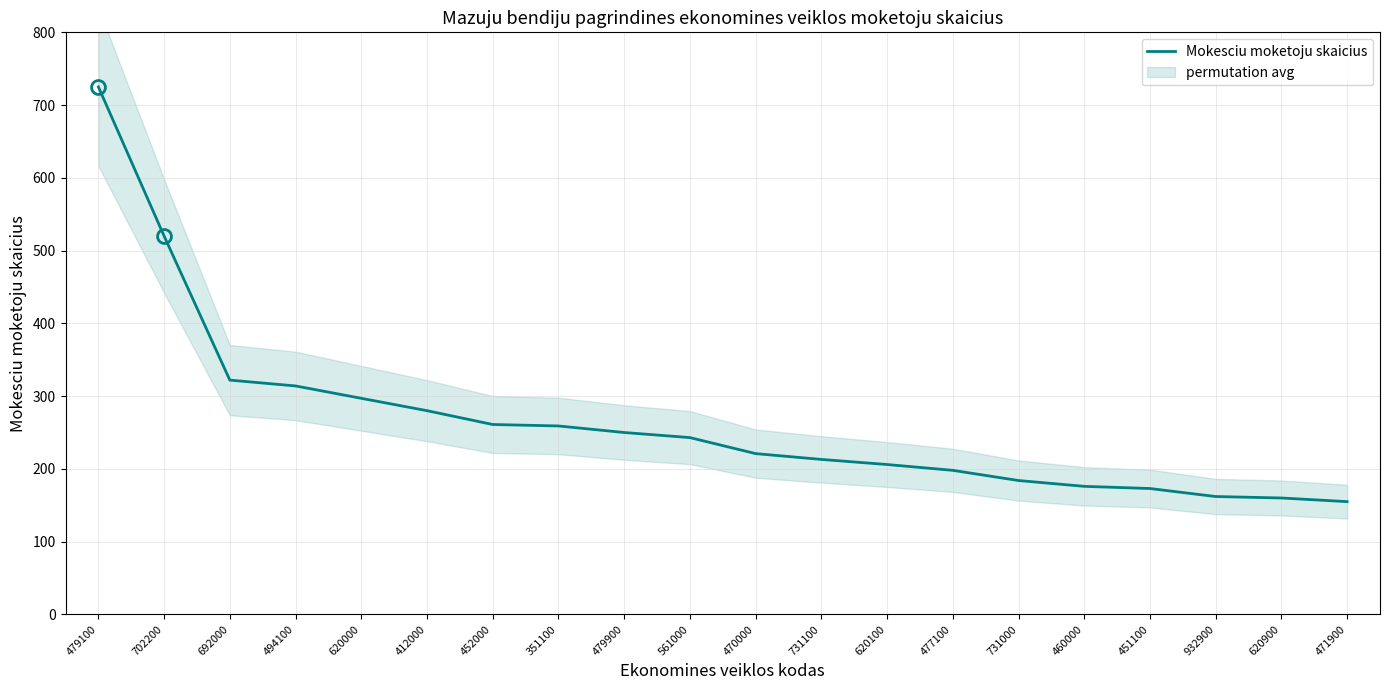

Reading left to right, extract all data points from this chart.

479100=725	702200=520	692000=322	494100=314	620000=297	412000=280	452000=261	351100=259	479900=250	561000=243	470000=221	731100=213	620100=206	477100=198	731000=184	460000=176	451100=173	932900=162	620900=160	471900=155